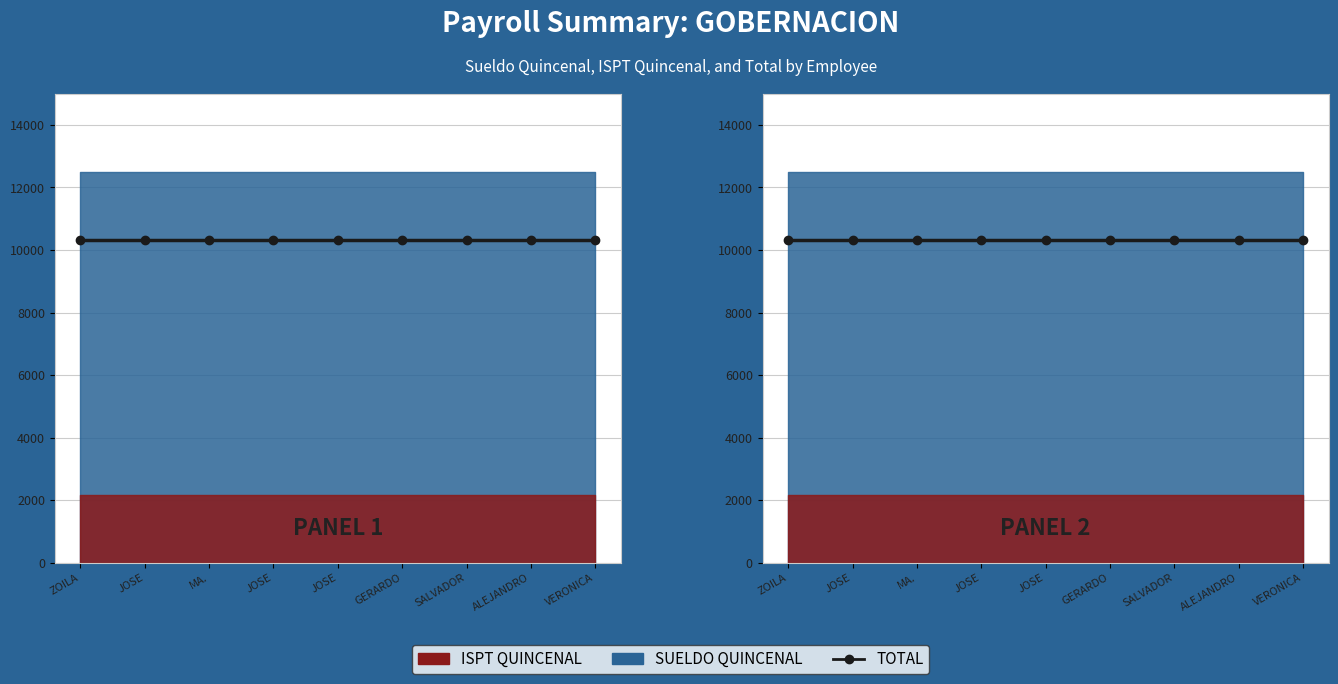

Rank the categories by TOTAL value from lowest to highest.

ZOILA VAZQUEZ MENDOZA, JOSE ANTONIIO GARCIA CHAVARRIA, MA. ESTHER NEGRETE NEGRETE, JOSE LUIS MORONES GARCIA, JOSE PADILLA CARDENAS, GERARDO BARBA GONZALEZ, SALVADOR AVALOS CARDENAS, ALEJANDRO MARTINEZ TEJEDA, VERONICA CORONA GONZALEZ